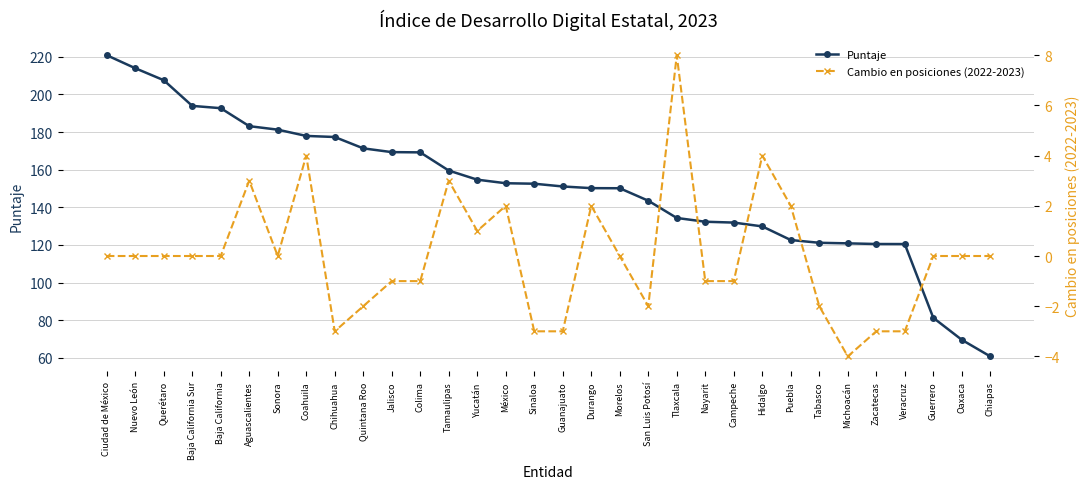

Between Baja California and Campeche, which is larger?

Baja California